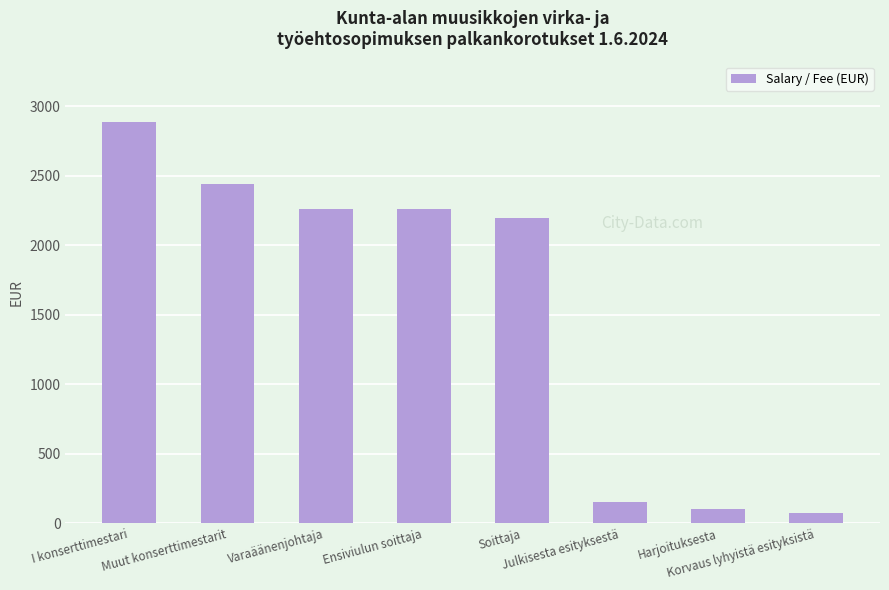

What is the value of the 5th bar from the left?

2197.6